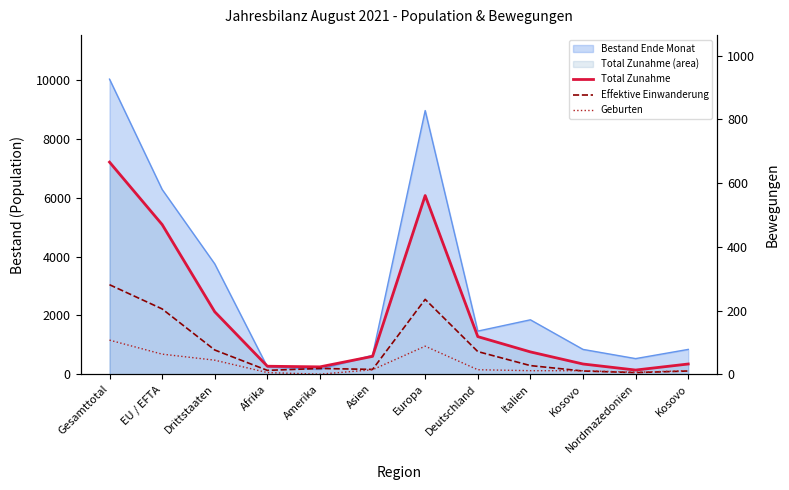

Is it true that Effektive Einwanderung equals 43 at Deutschland?

False